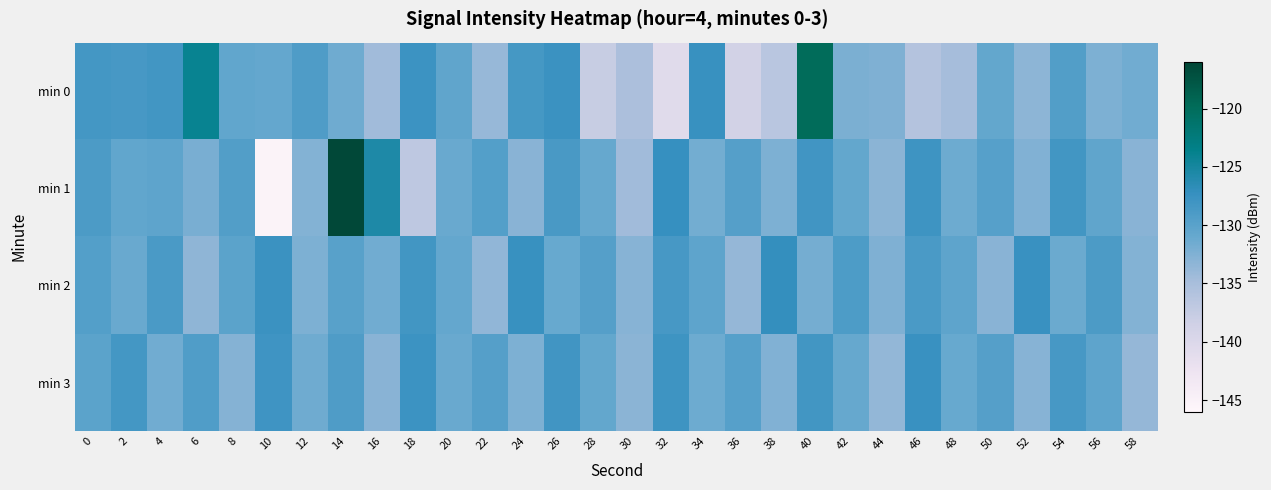

Which series has the widest spread of values?

min 1